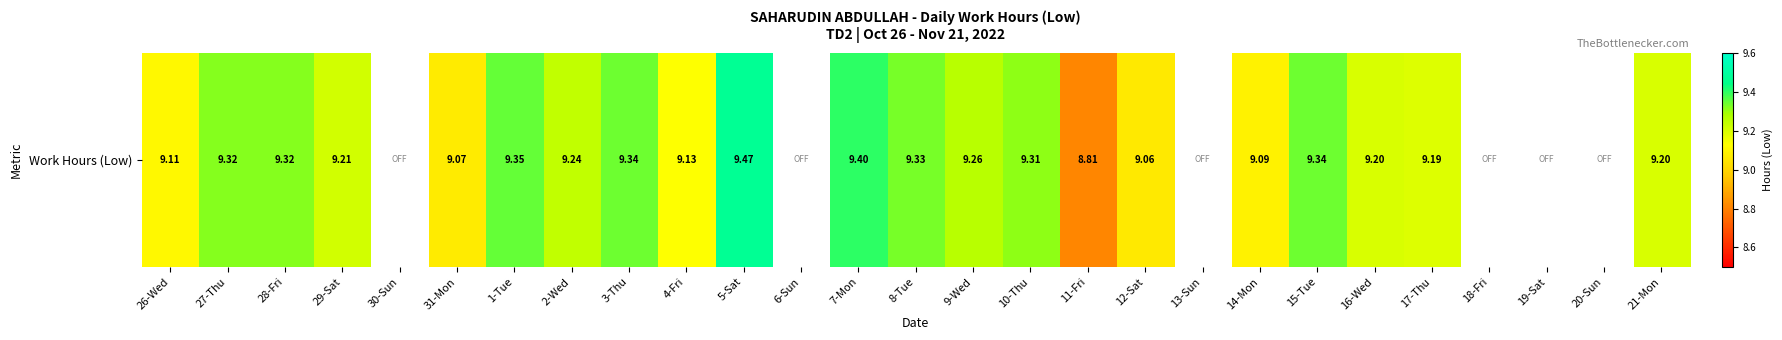

Is it true that the value at 20-Sun is 0.0?

True